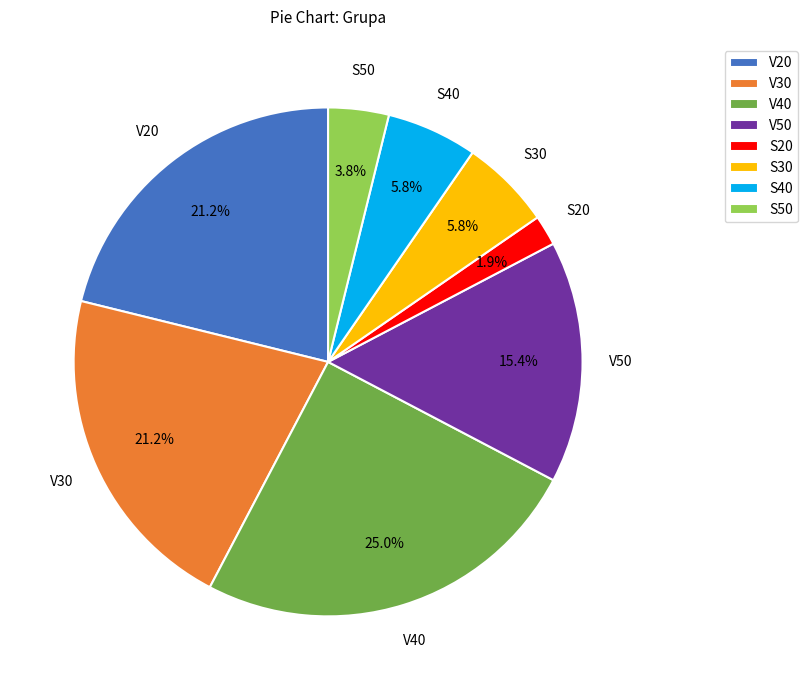

Which slice is the smallest?

S20